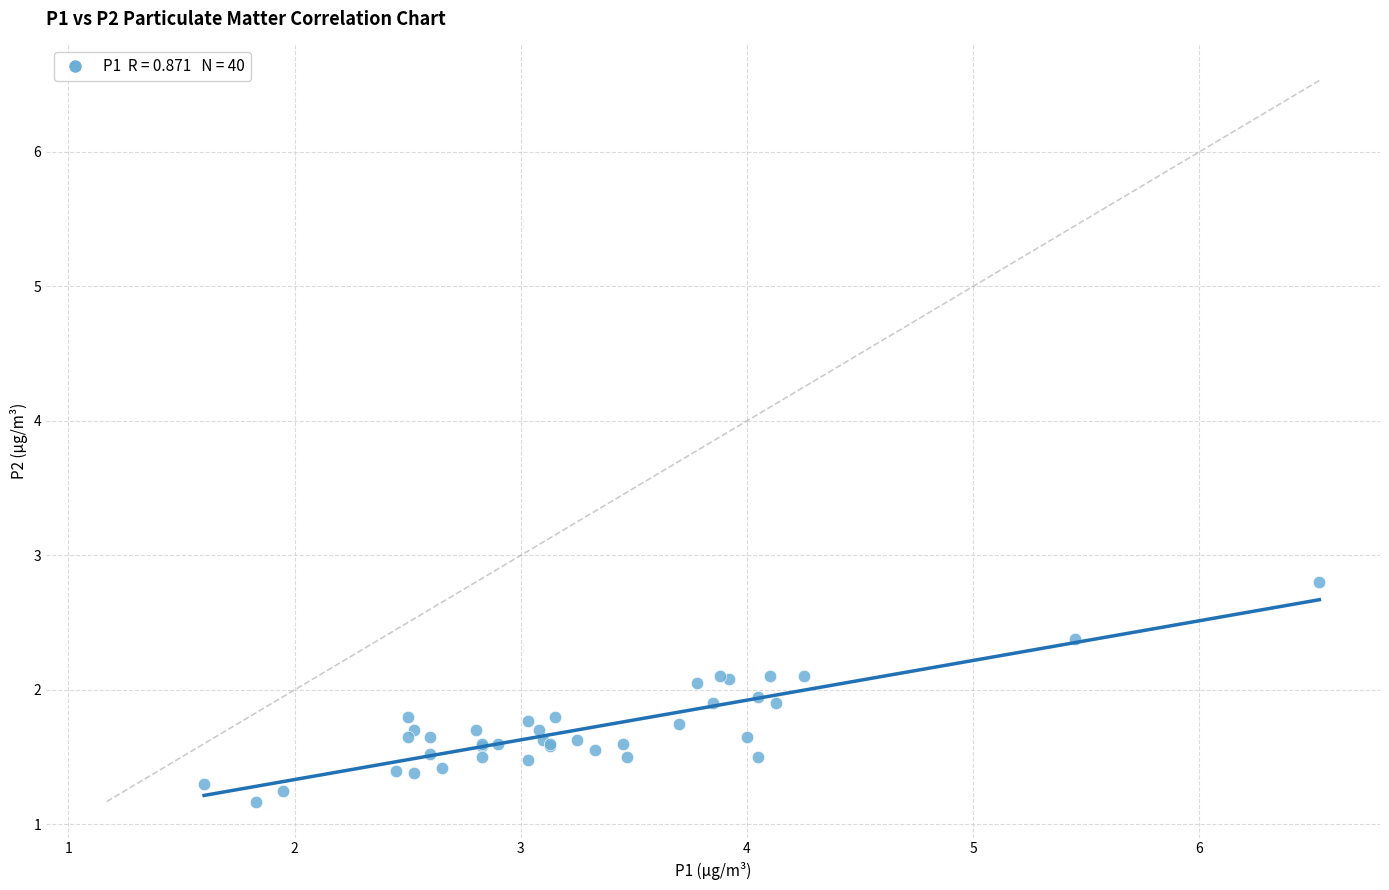

What Y value in the scatter plot is closest to 1?

1.2